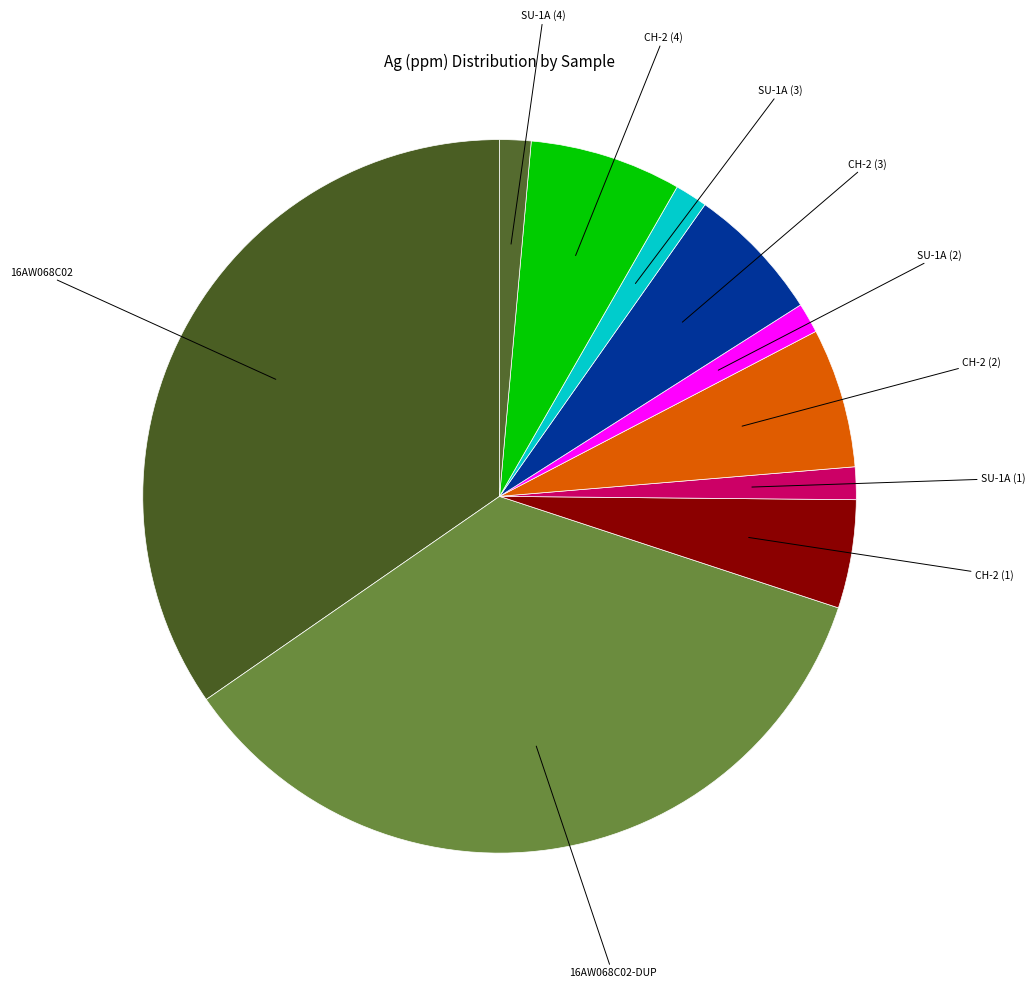

Which slice is the largest?

16AW068C02-DUP